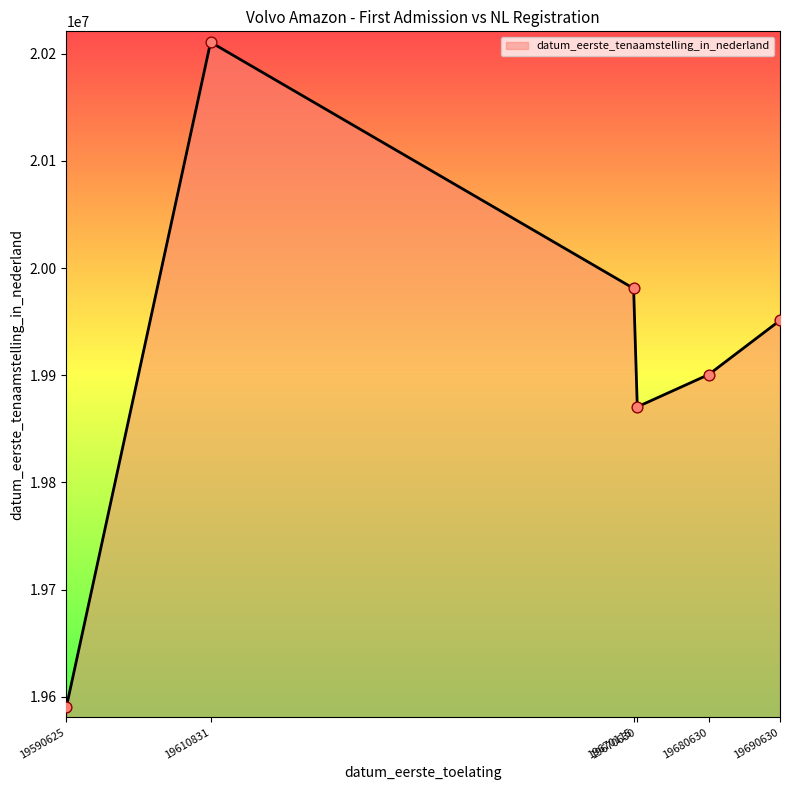

What is the change in value from 19670630 to 19690630?

+80698